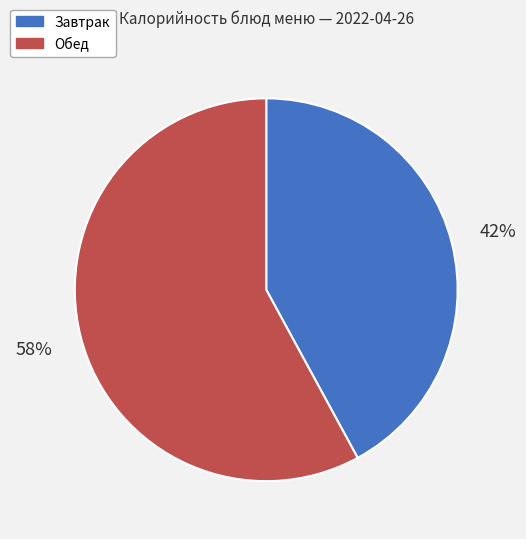

To the nearest percent, what is the difference between the largest and smallest slice percentages?

16%